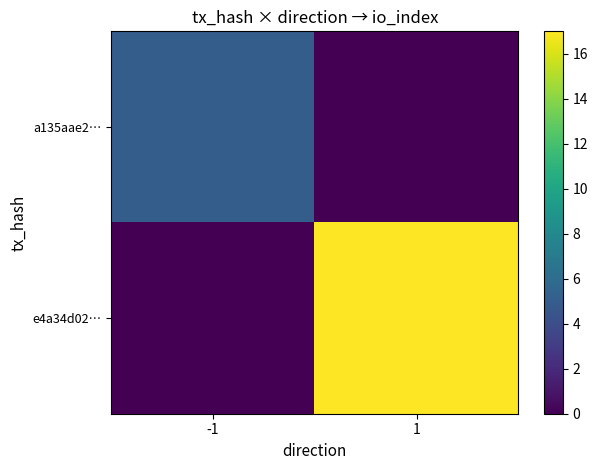

At how many categories does at least one series exceed 16?

1